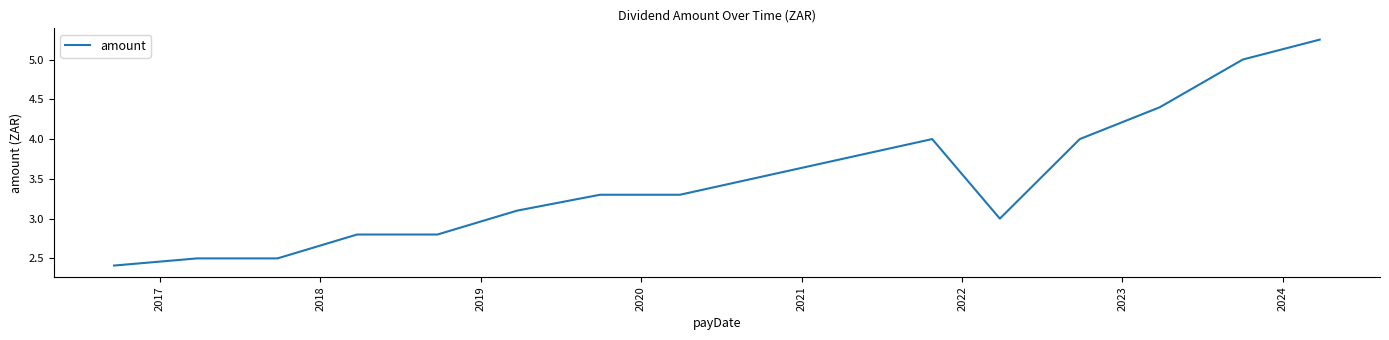

What is the difference between the maximum and minimum values?

2.8